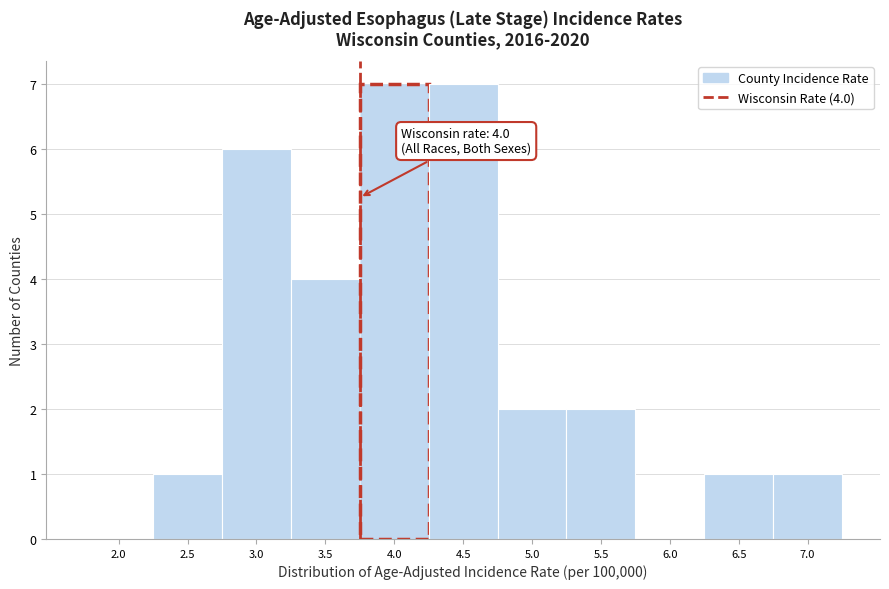

Reading left to right, list all the values displayed in this chart.

2.0=0	2.5=1	3.0=6	3.5=4	4.0=7	4.5=7	5.0=2	5.5=2	6.0=0	6.5=1	7.0=1